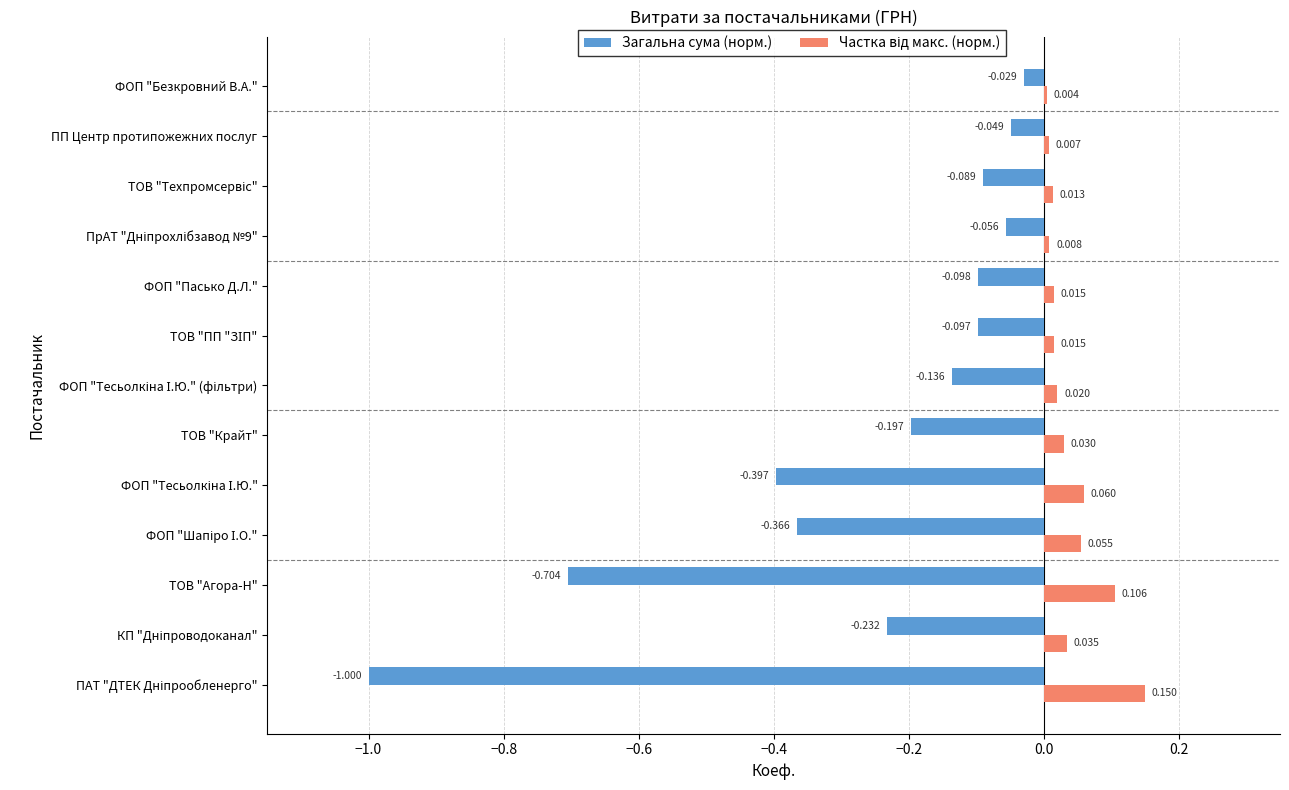

Where is Загальна сума (норм.) nearest to the value 0?

ФОП "Безкровний В.А."